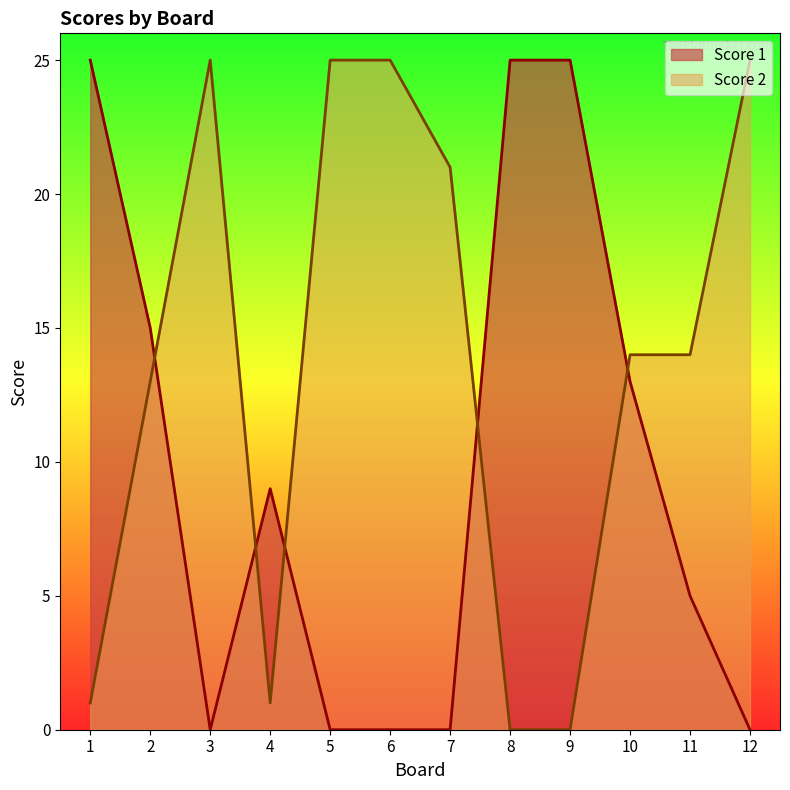

What is the value of the Score 1 point at the 9th from the left?

25